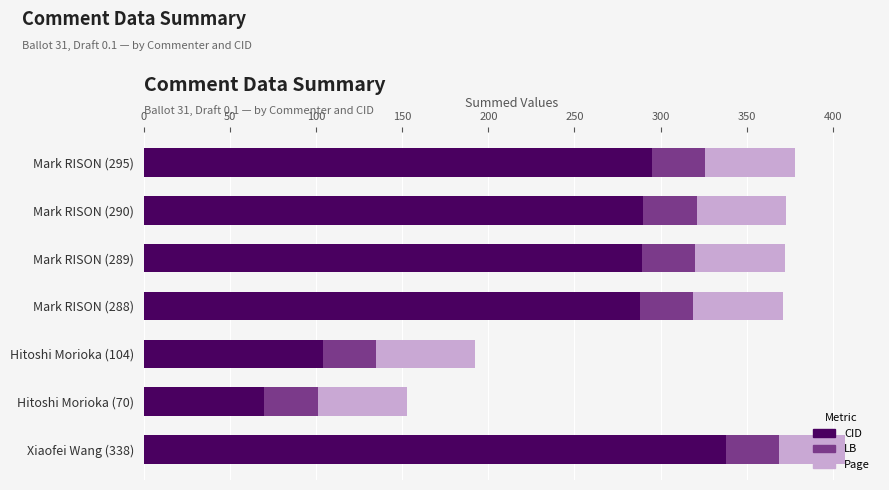

What is the highest value of the CID series?

338